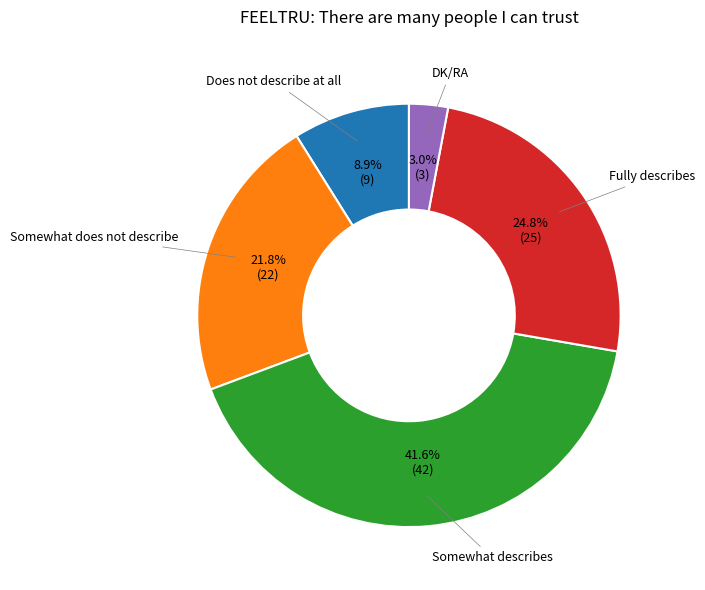

Combined, do DK/RA and Does not describe at all account for over 50%?

No